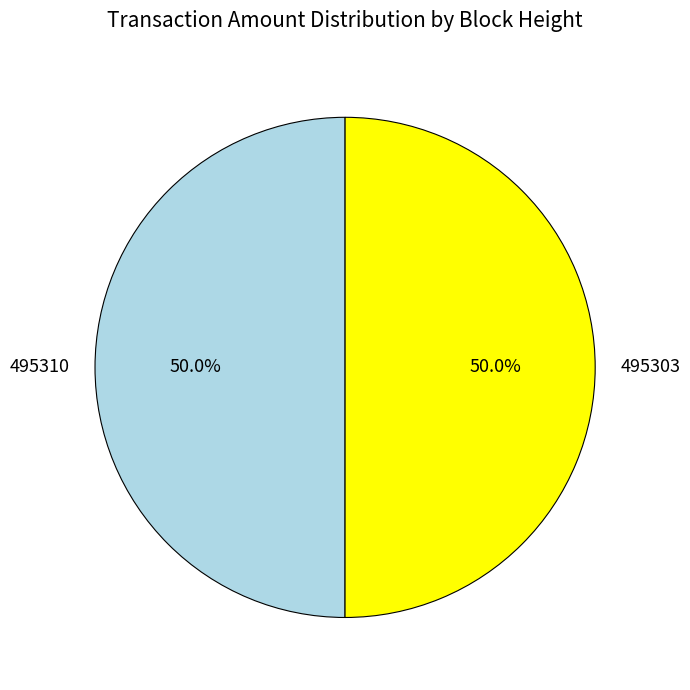

Approximately how many times larger is the value at 495303 compared to 495310?

1.0